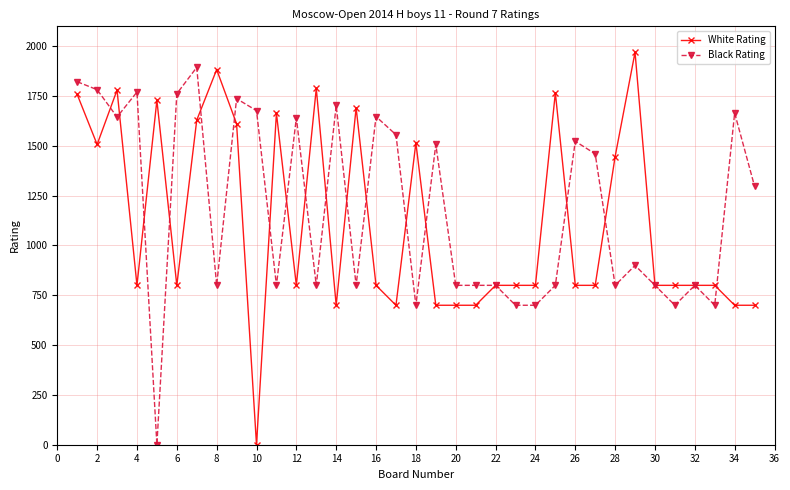

What is the greatest value displayed?

1970